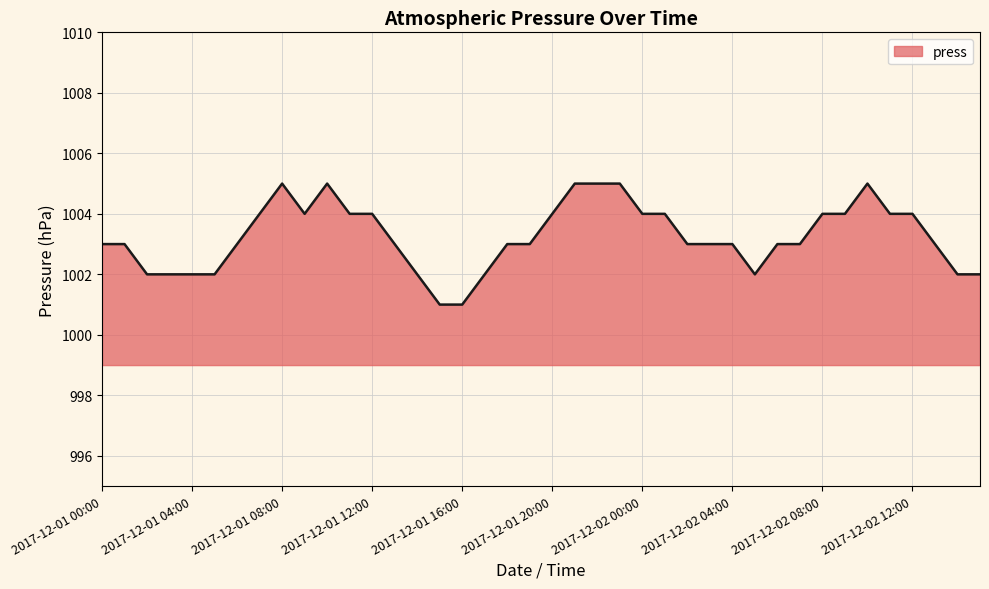

What is the greatest value displayed?

1005